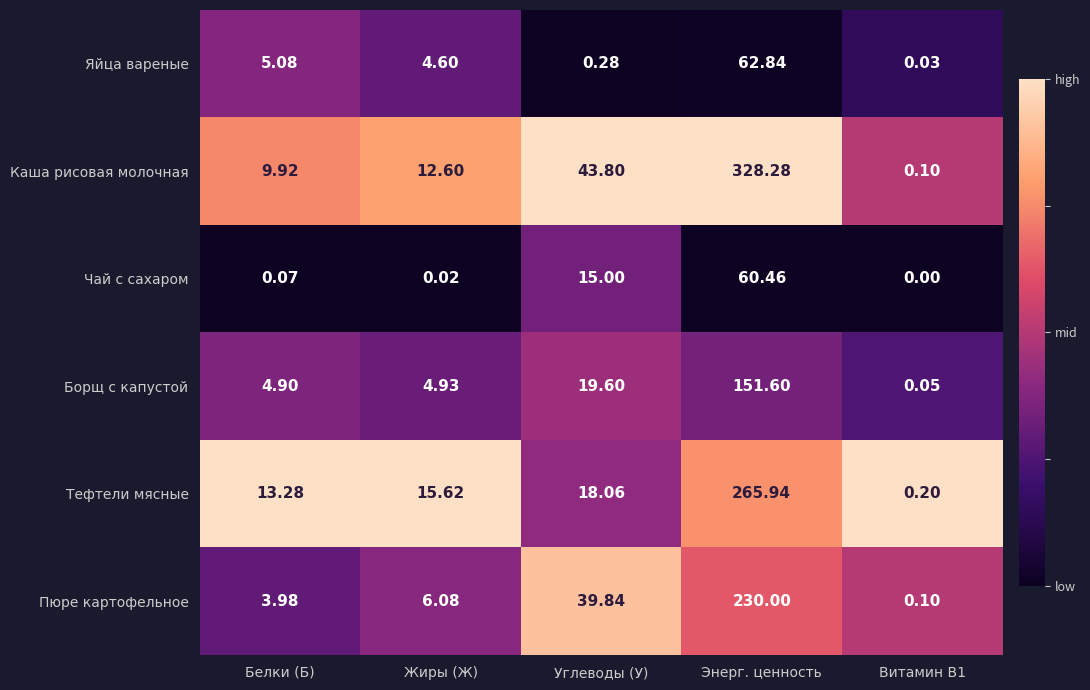

Rank the series at Энерг. ценность from highest to lowest value.

Каша рисовая молочная, Тефтели мясные, Пюре картофельное, Борщ с капустой, Яйца вареные, Чай с сахаром